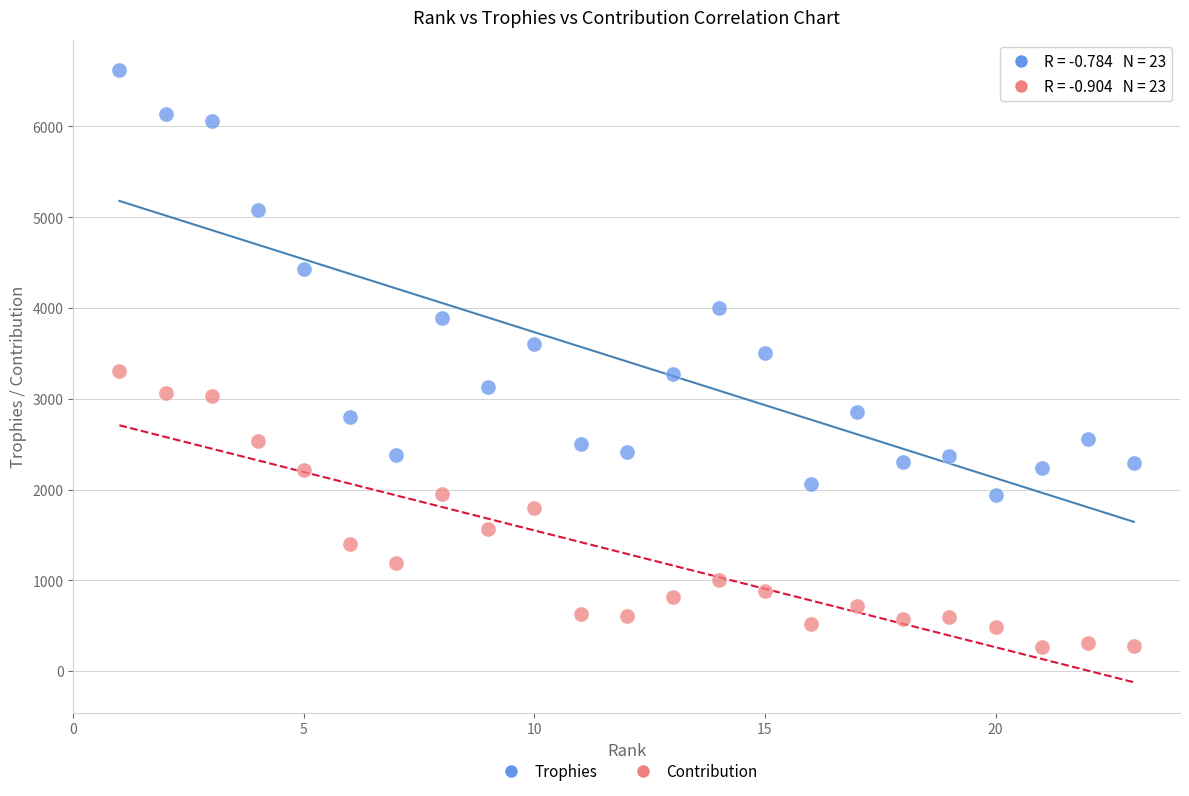

What are all the series names shown in the legend?

Trophies, Contribution